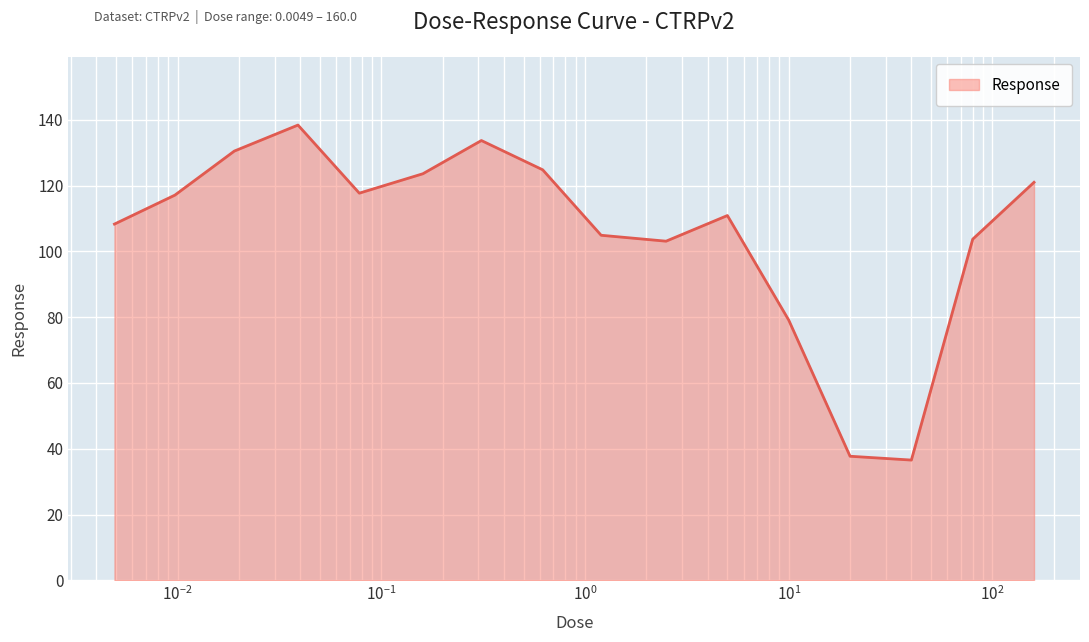

What is the smallest value displayed?

36.6